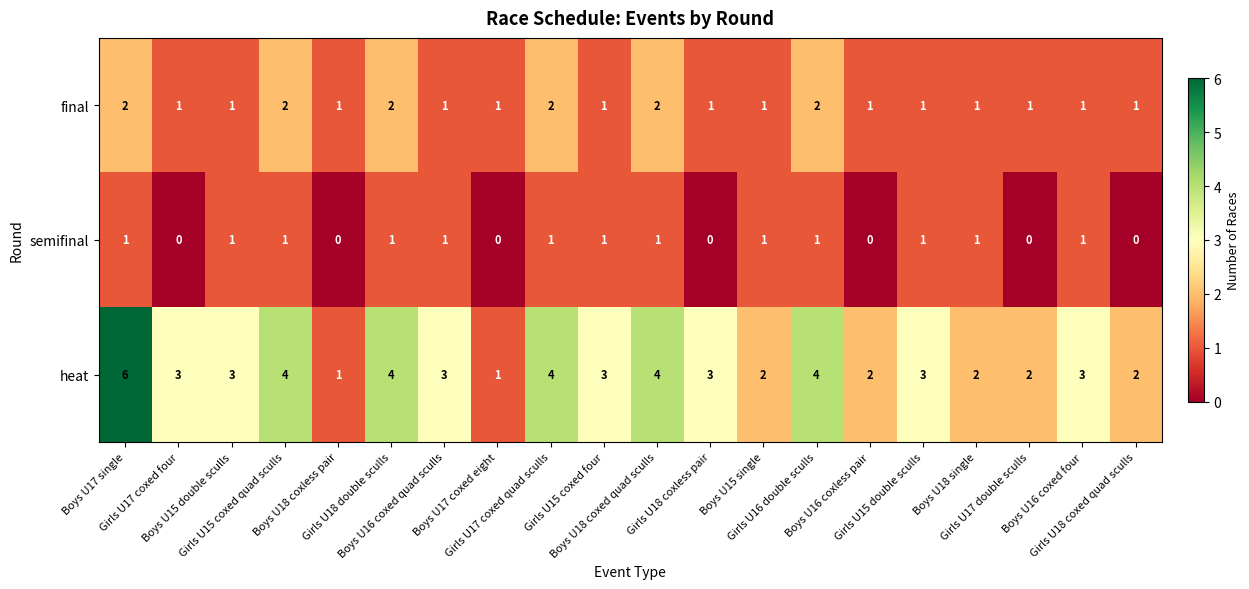

Count the final values in the range 1 to 2.

20